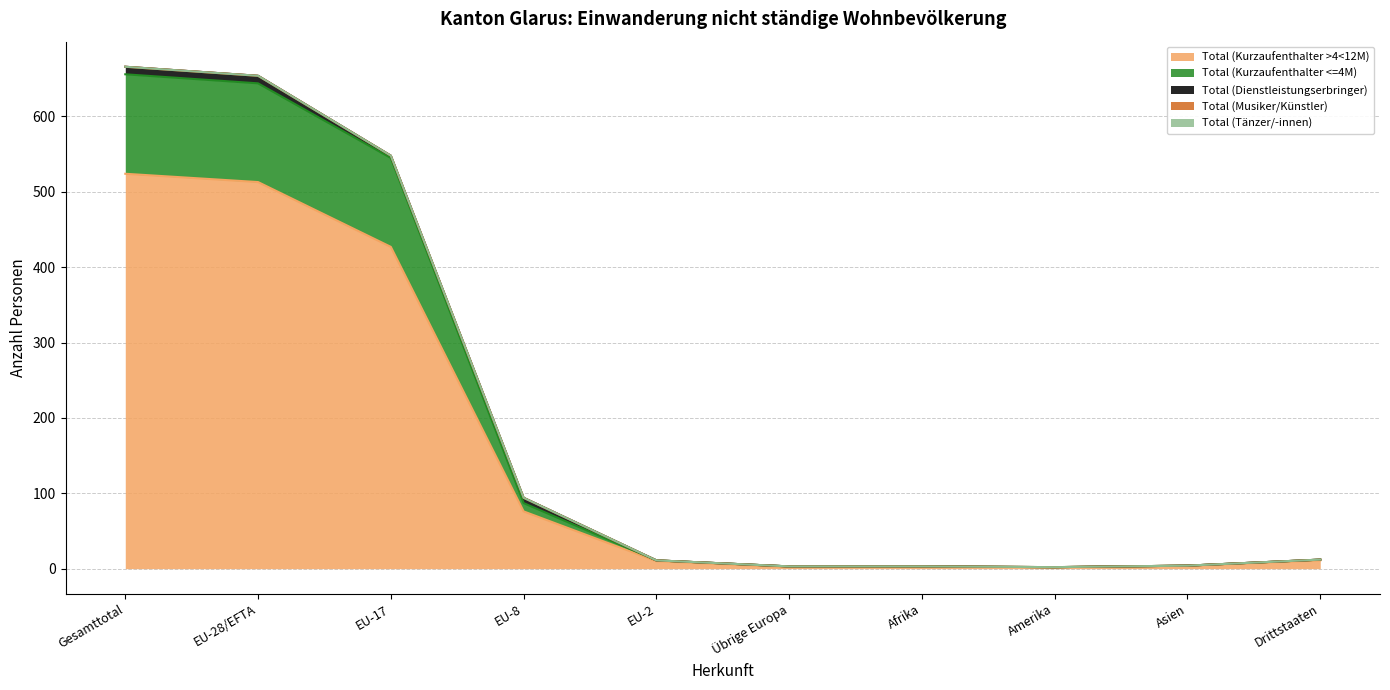

What is the sum of all Total (Kurzaufenthalter >4<12M) values?

1572